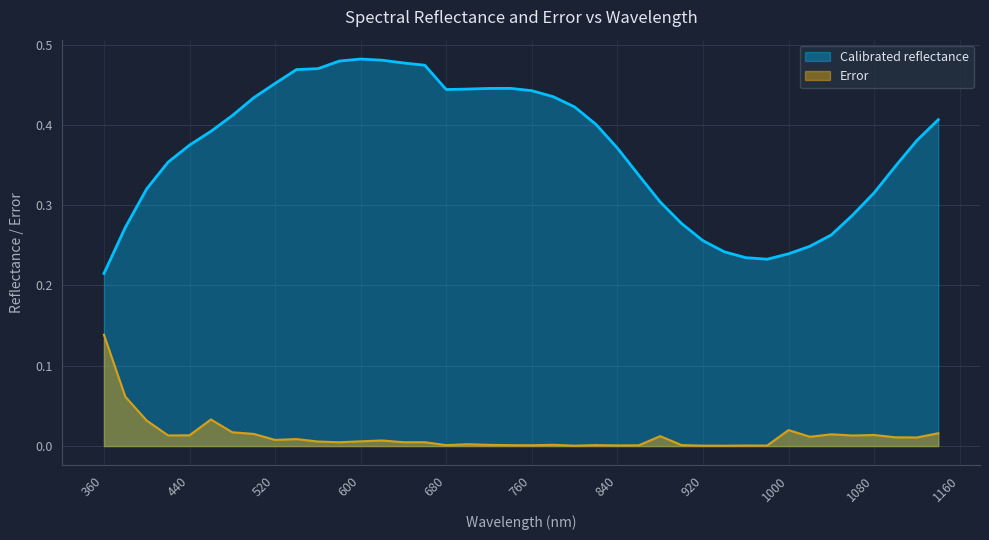

Rank the series at 1100.0 from highest to lowest value.

Calibrated reflectance, Error